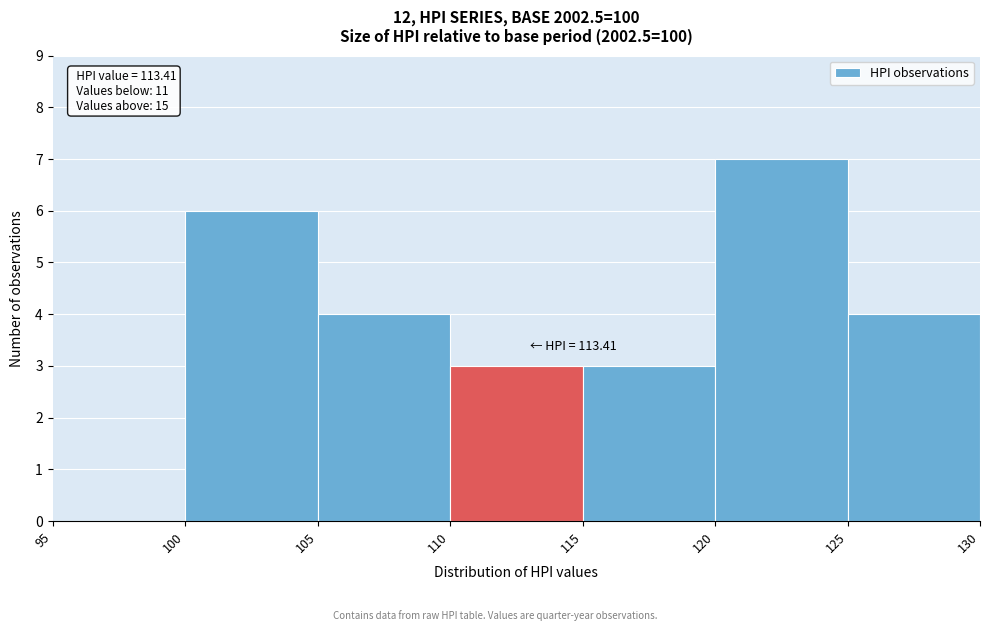

Over which range of the x-axis is the bar tallest?

120 to 125